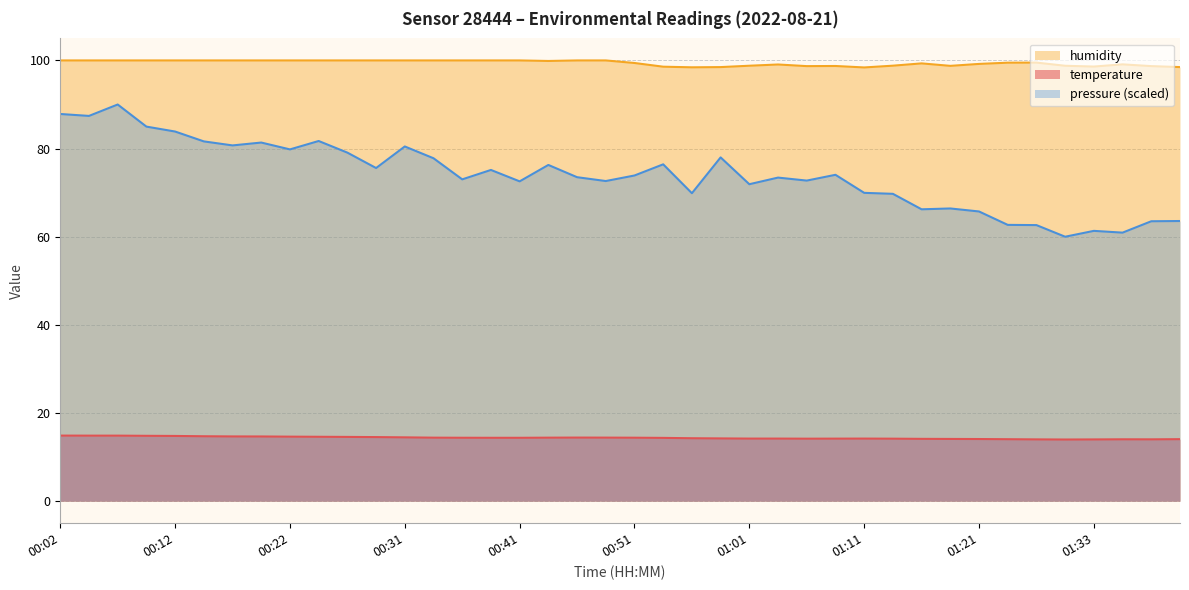

What is the sum of the humidity values at 01:38 and 01:18?

197.5